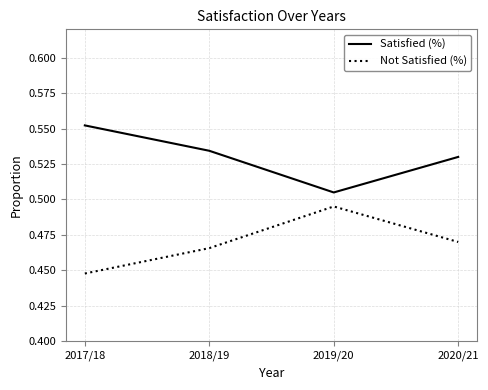

Which series has the largest total across all categories?

Satisfied (%)